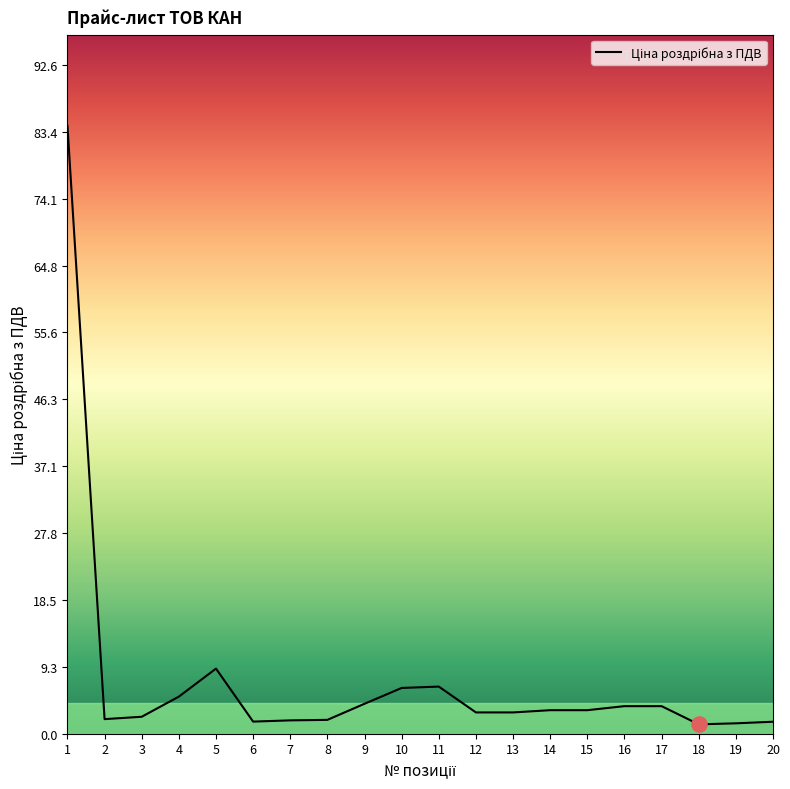

What is the change in value from 3 to 8?

-0.4